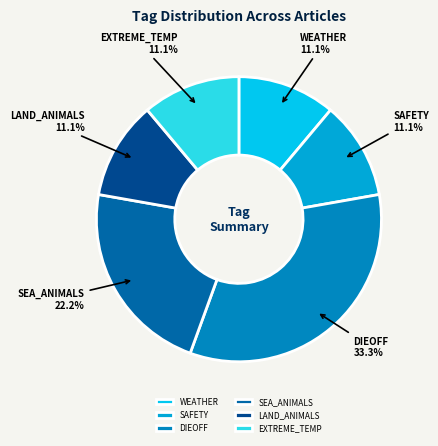

What is the total percentage of WEATHER and DIEOFF?

44.4%